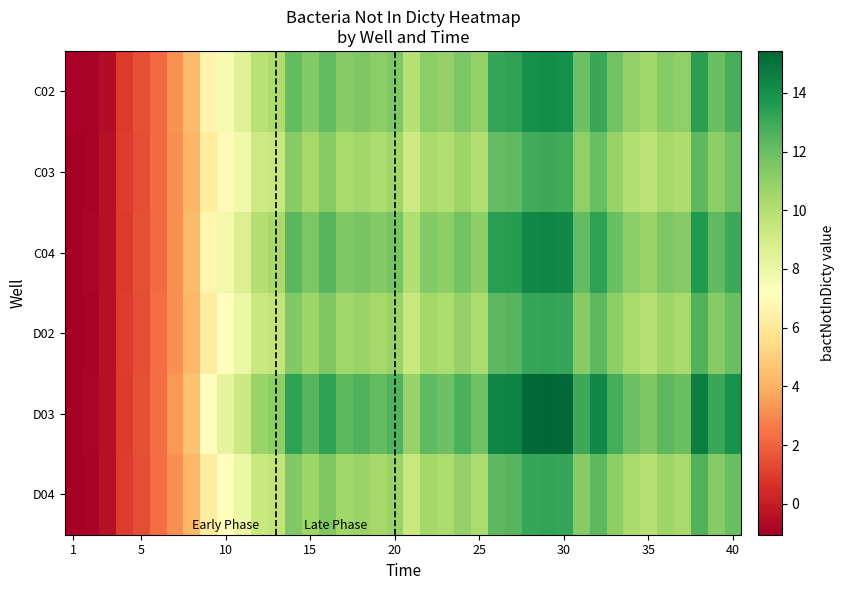

Reading right to left, extract all data points from this chart.

C02: 12.8	12.0	13.4	11.0	11.3	10.6	10.9	11.8	13.1	11.9	14.0	14.1	14.0	13.3	13.1	10.9	11.6	10.9	11.2	9.9	11.5	11.1	11.5	11.2	12.2	11.3	12.2	10.2	9.8	8.5	7.6	6.6	4.4	3.2	2.2	1.5	0.9	-0.6	-0.9	-0.9
C03: 11.8	11.1	12.3	10.2	10.4	9.7	10.1	10.9	12.1	11.0	12.9	13.0	12.9	12.2	12.1	10.0	10.7	10.1	10.3	9.1	10.6	10.3	10.6	10.4	11.3	10.4	11.2	9.4	9.1	7.8	7.1	6.2	4.2	3.2	2.2	1.4	1.0	-0.5	-0.9	-1.1
C04: 13.0	12.2	13.7	11.2	11.5	10.8	11.1	12.0	13.3	12.2	14.3	14.4	14.3	13.5	13.4	11.1	11.8	11.1	11.4	10.1	11.7	11.3	11.7	11.4	12.4	11.5	12.4	10.3	10.0	8.6	7.7	6.7	4.4	3.2	2.2	1.5	0.9	-0.5	-0.9	-1.0
D02: 12.0	11.3	12.6	10.4	10.6	9.9	10.3	11.1	12.3	11.2	13.1	13.2	13.1	12.5	12.3	10.2	10.9	10.3	10.5	9.3	10.8	10.5	10.8	10.6	11.5	10.6	11.4	9.6	9.3	8.0	7.2	6.3	4.3	3.2	2.2	1.4	1.0	-0.5	-0.9	-1.0
D03: 13.9	13.1	14.6	12.0	12.3	11.5	11.9	12.8	14.3	13.0	15.3	15.4	15.3	14.5	14.4	11.9	12.7	11.9	12.2	10.8	12.6	12.2	12.5	12.3	13.3	12.4	13.3	11.1	10.7	9.2	8.2	7.1	4.6	3.3	2.2	1.5	0.9	-0.5	-0.9	-1.1
D04: 12.0	11.3	12.6	10.4	10.6	9.9	10.3	11.1	12.3	11.2	13.1	13.2	13.1	12.5	12.3	10.2	10.9	10.3	10.5	9.3	10.8	10.5	10.8	10.6	11.5	10.6	11.4	9.6	9.3	8.0	7.2	6.3	4.3	3.2	2.2	1.4	1.0	-0.5	-0.9	-1.0